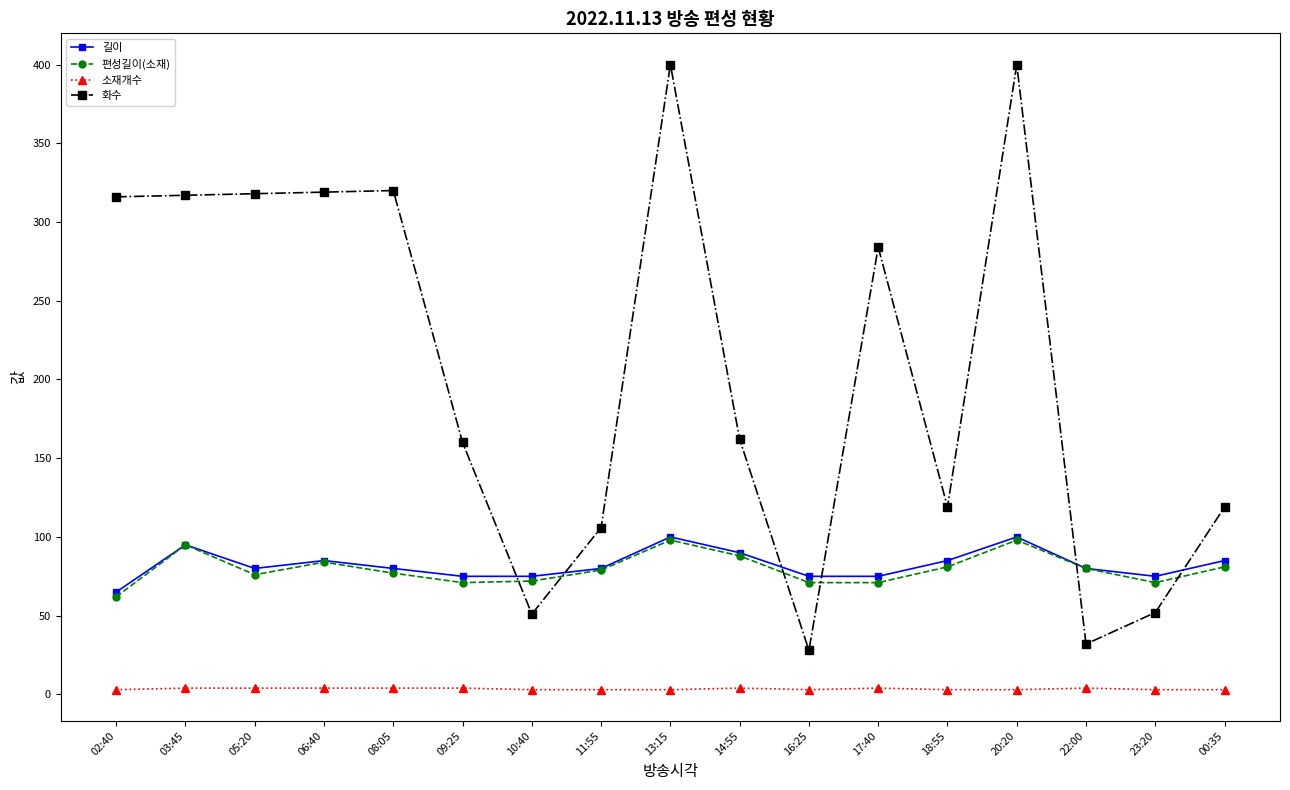

What is the greatest value displayed?

400